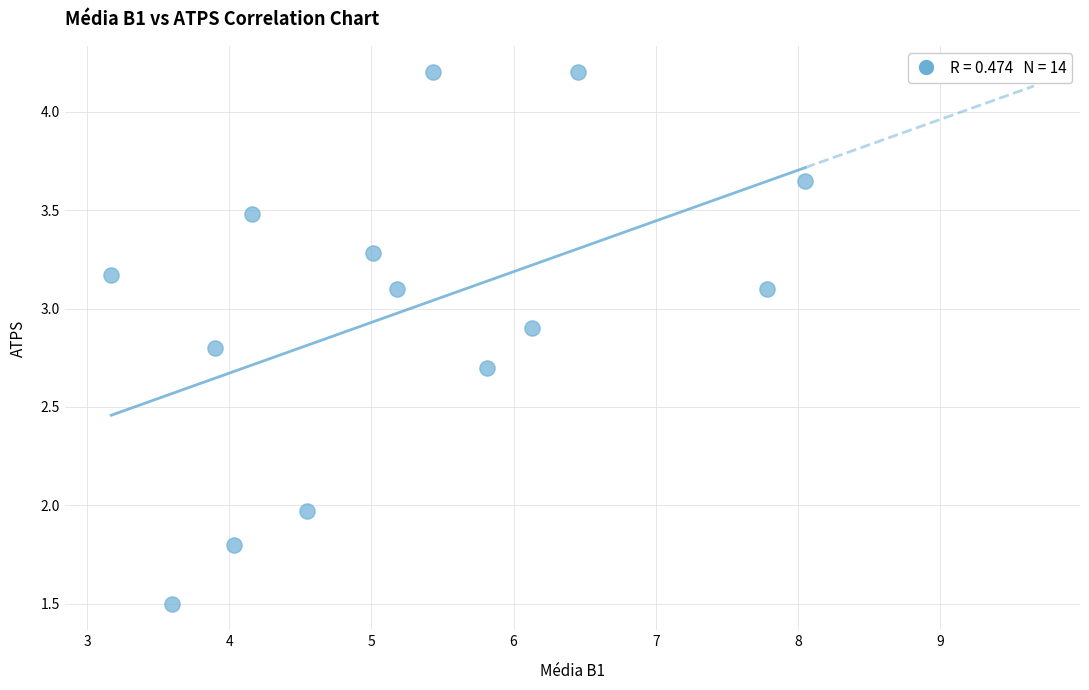

What is the range of X values (max minus min)?

4.9